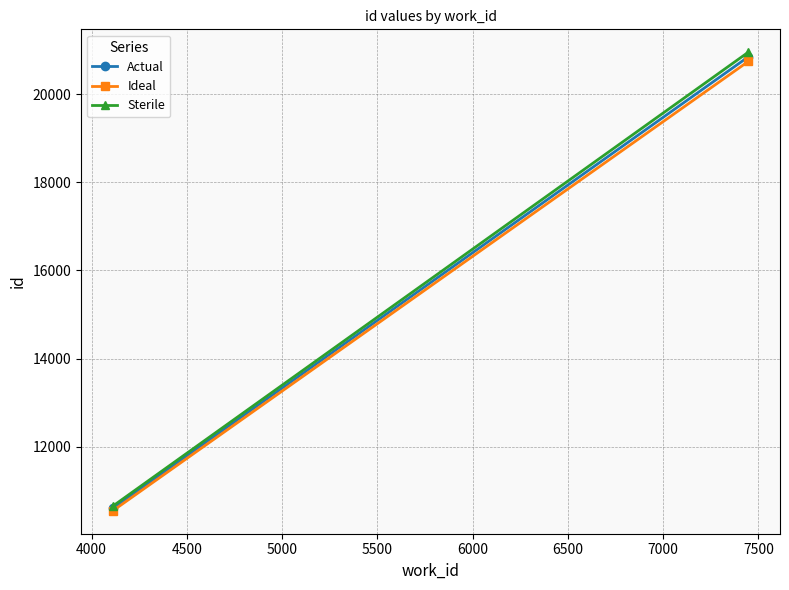

List the series in order of their peak value, highest first.

Sterile, Actual, Ideal